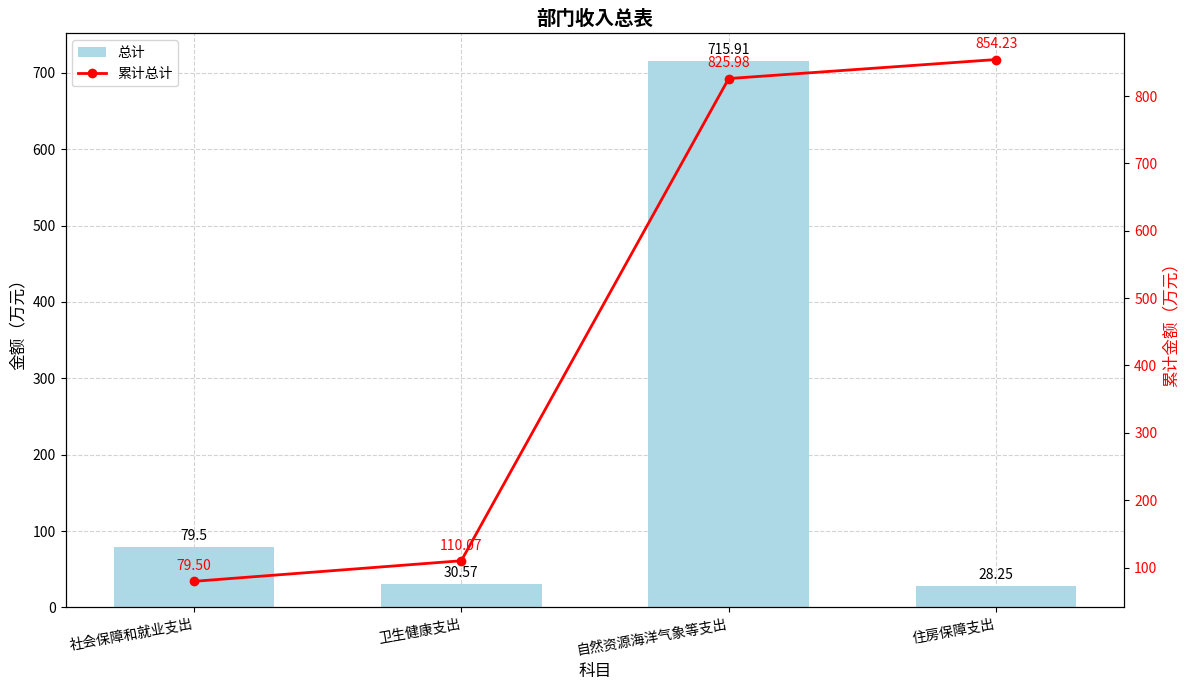

What is the maximum value shown in the chart?

854.2